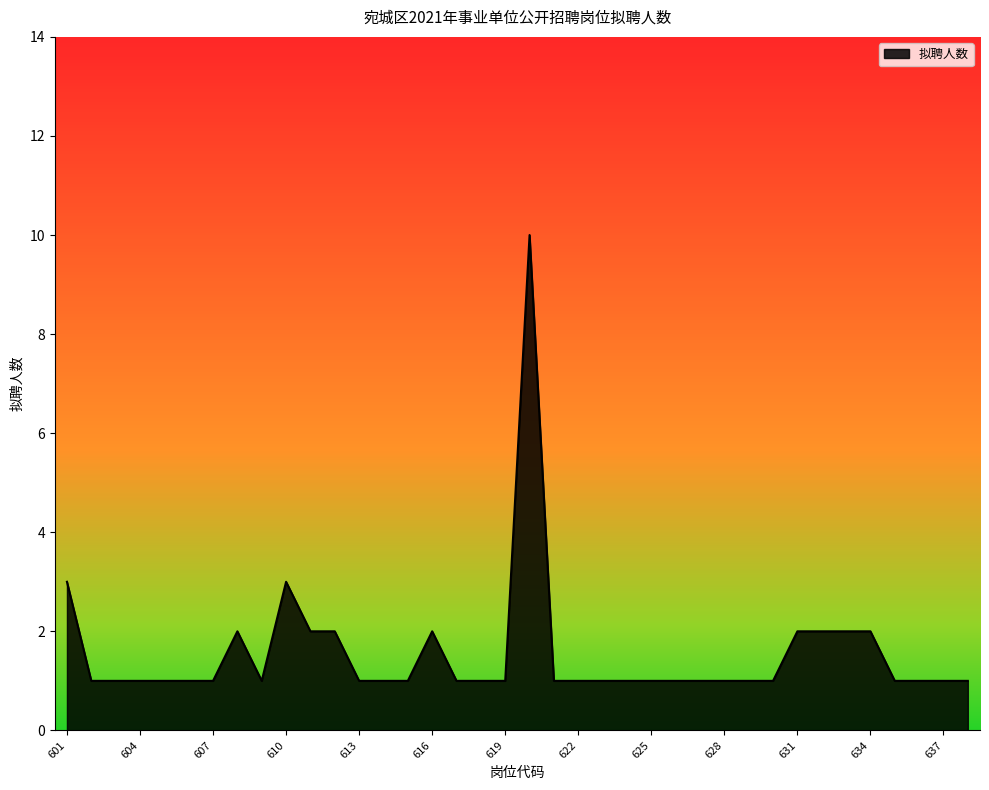

Does the chart display data point markers on the line(s)?

No